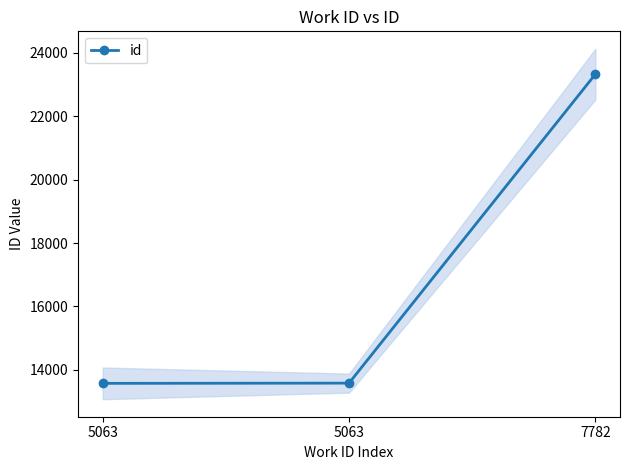

List the labels in order of value, smallest first.

5063, 5063, 7782